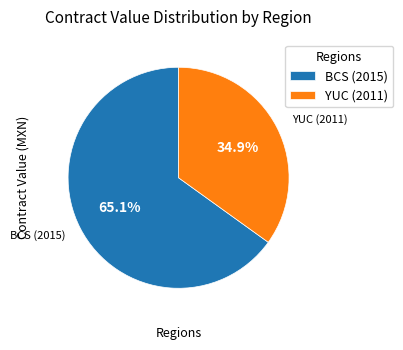

The BCS (2015) slice represents 73% of the pie. True or false?

False